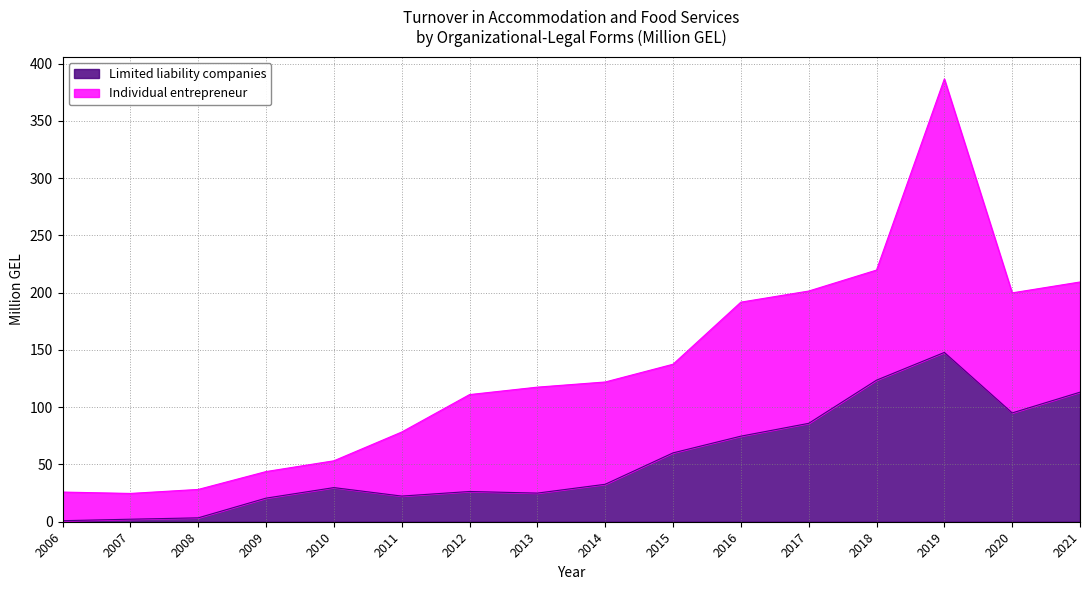

What is the sum of the values at 2016 and 2010?

104.5